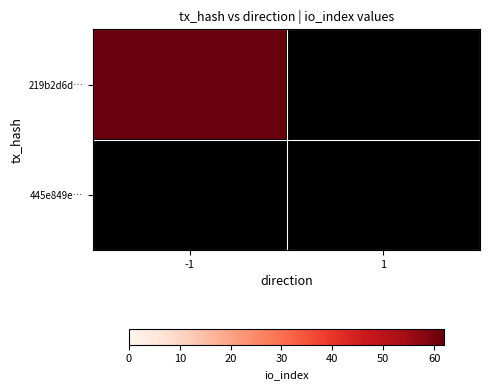

Which has a higher value, 1 or -1?

-1